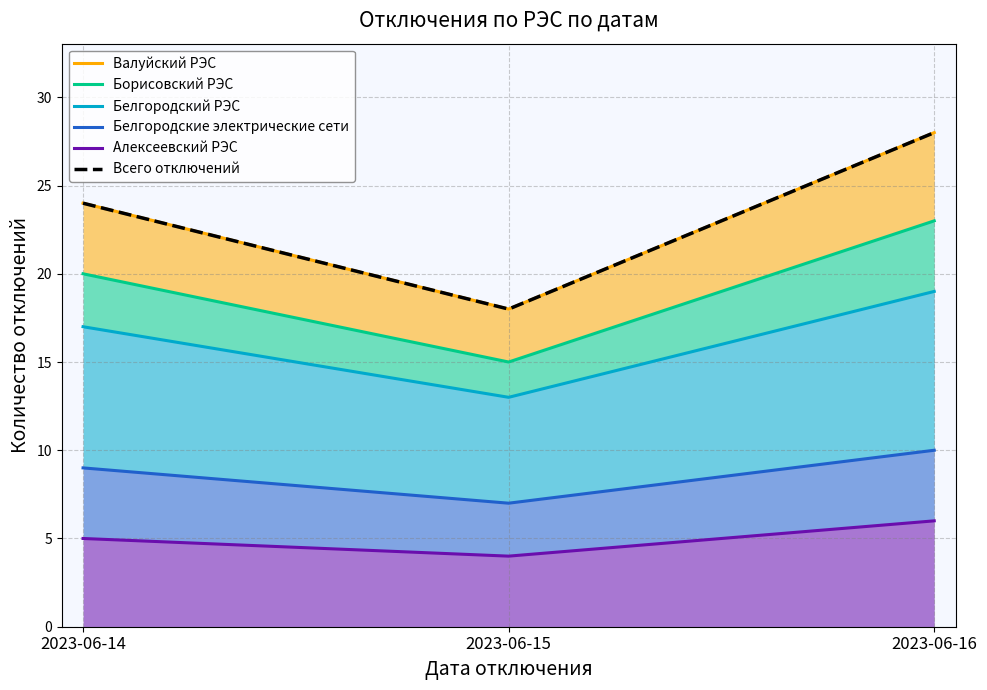

What is the difference between the highest and lowest values at 2023-06-16?

22